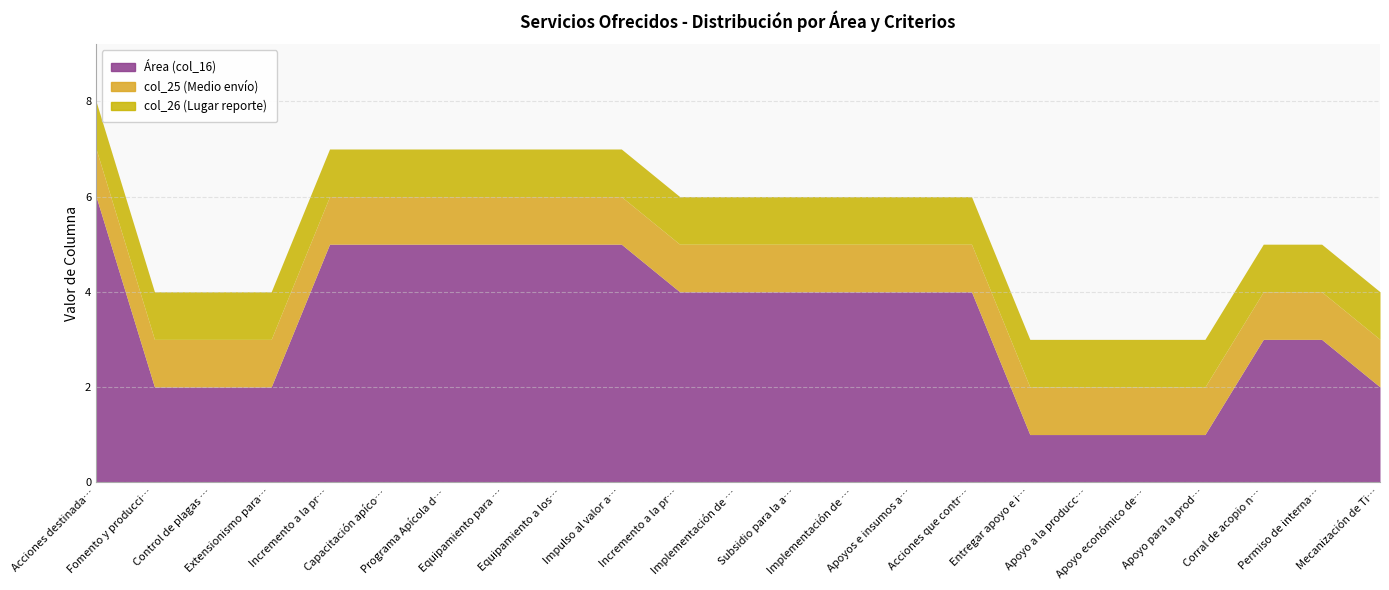

Which has a higher value, Programa Apícola de Alimentación or Corral de acopio nacional?

Programa Apícola de Alimentación